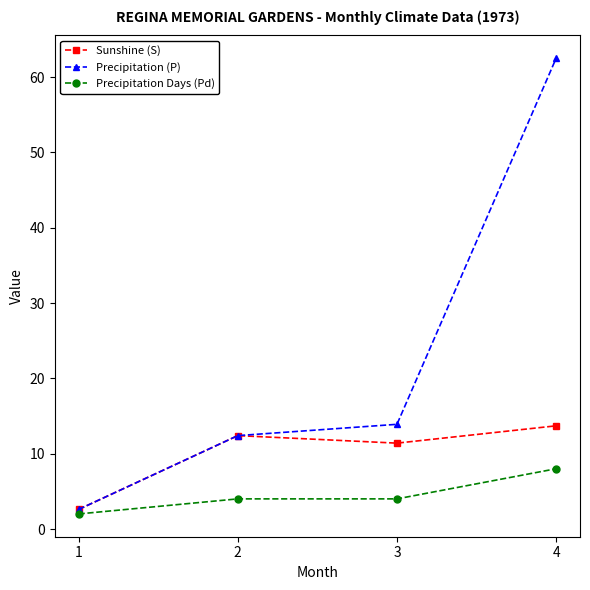

At which category is the sum across all series the highest?

4